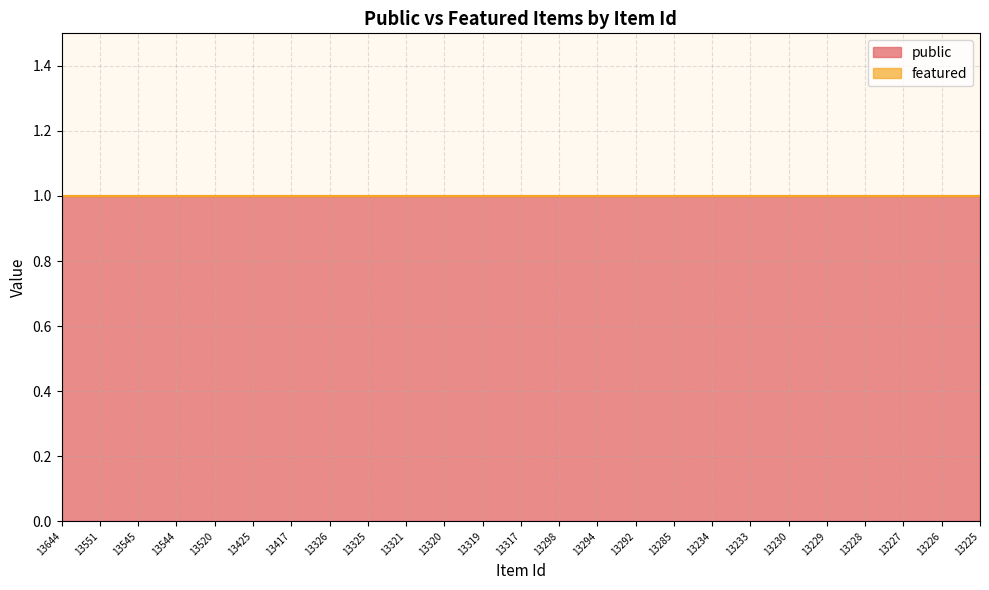

Reading left to right, extract all data points from this chart.

public: 13644=1	13551=1	13545=1	13544=1	13520=1	13425=1	13417=1	13326=1	13325=1	13321=1	13320=1	13319=1	13317=1	13298=1	13294=1	13292=1	13285=1	13234=1	13233=1	13230=1	13229=1	13228=1	13227=1	13226=1	13225=1
featured: 13644=0	13551=0	13545=0	13544=0	13520=0	13425=0	13417=0	13326=0	13325=0	13321=0	13320=0	13319=0	13317=0	13298=0	13294=0	13292=0	13285=0	13234=0	13233=0	13230=0	13229=0	13228=0	13227=0	13226=0	13225=0